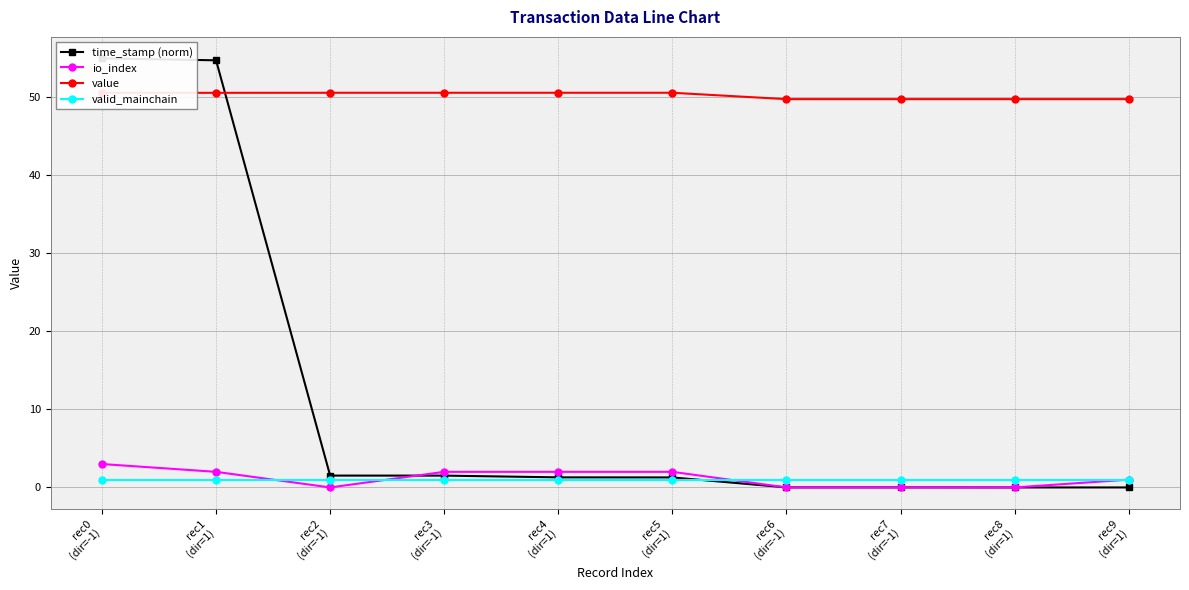

What is the total value across all series at rec7
(dir=-1)?

50.8